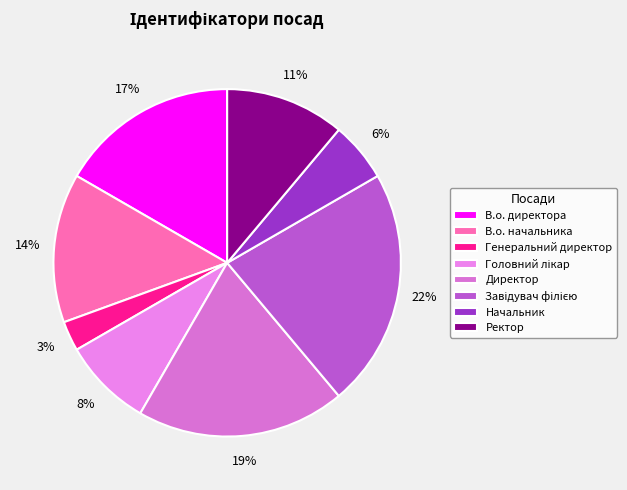

Count the number of slices in the pie.

8